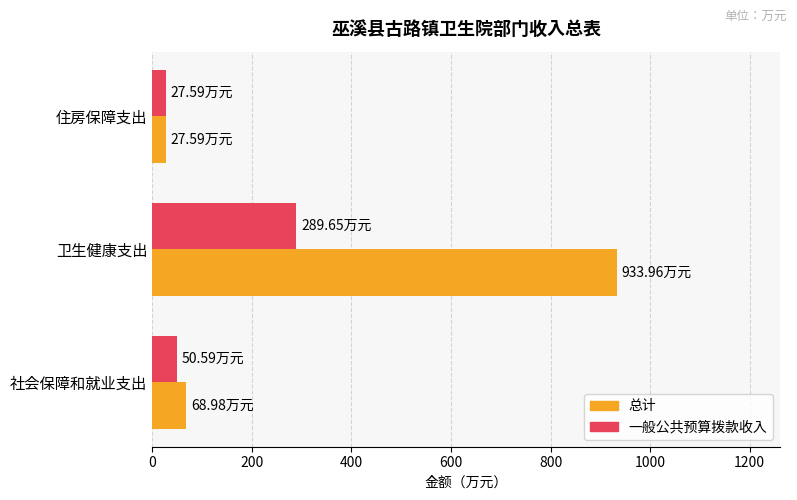

What is the average value of the 总计 series?

343.5